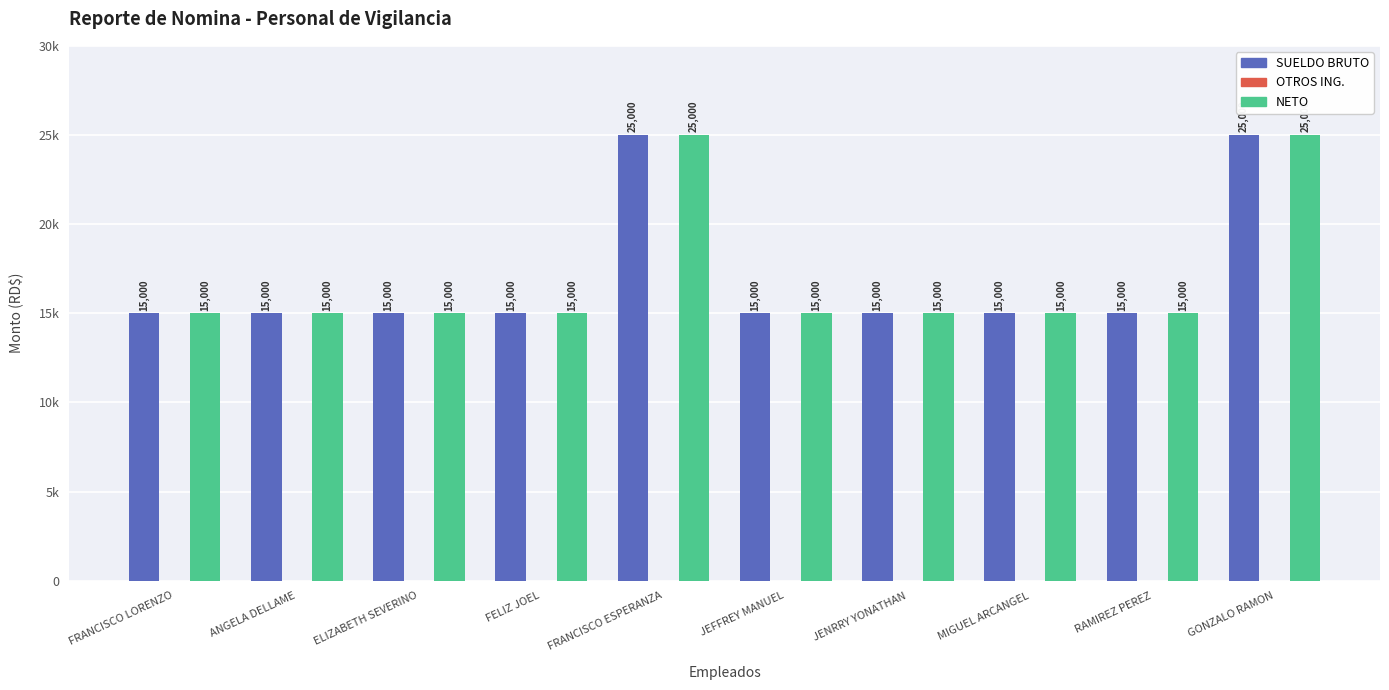

Does the chart contain any negative values?

No